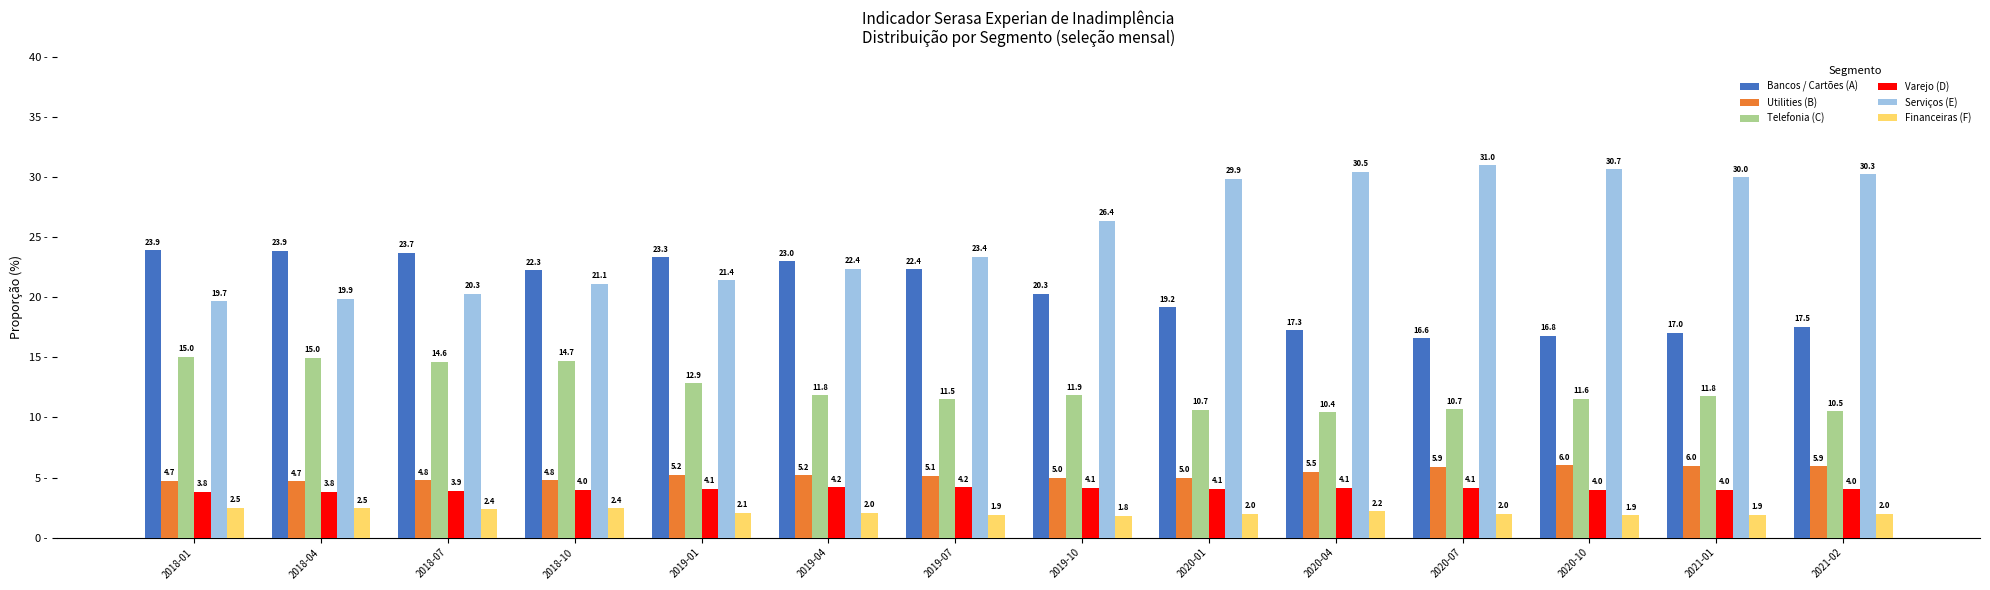

List the series in order of their peak value, lowest first.

Financeiras (F), Varejo (D), Utilities (B), Telefonia (C), Bancos / Cartões (A), Serviços (E)